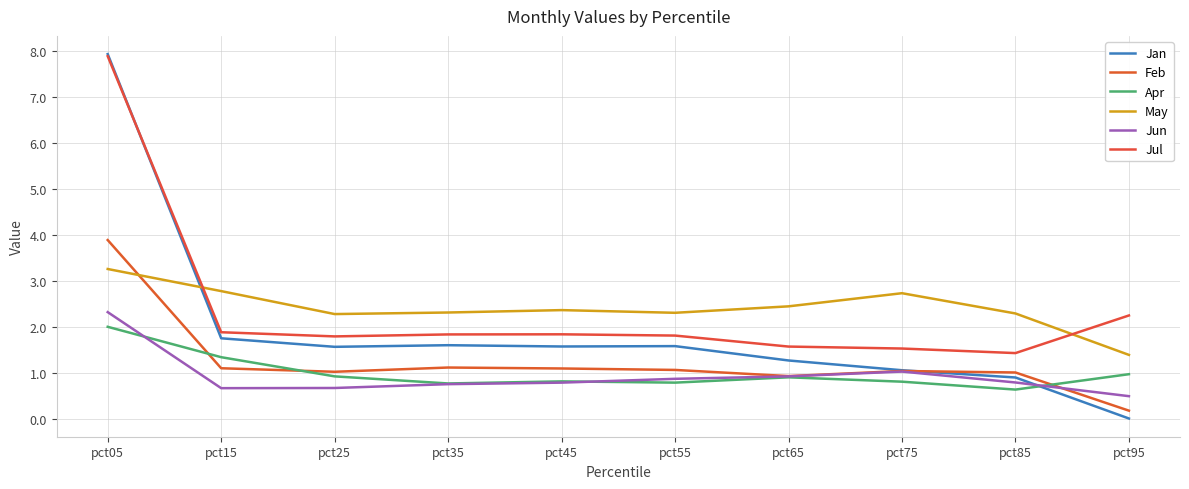

How many lines are shown in the chart?

6